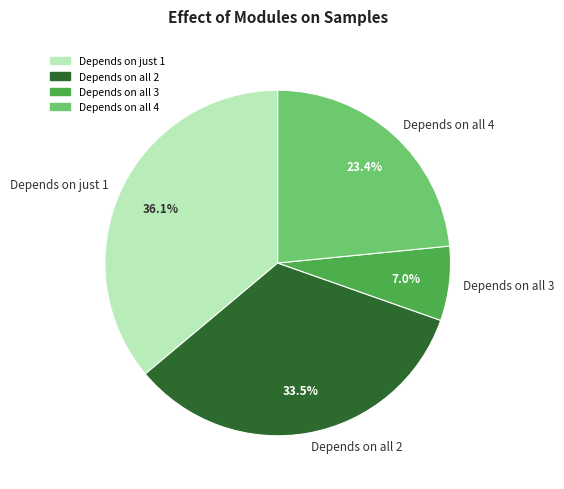

Which slice is the largest?

Depends on just 1